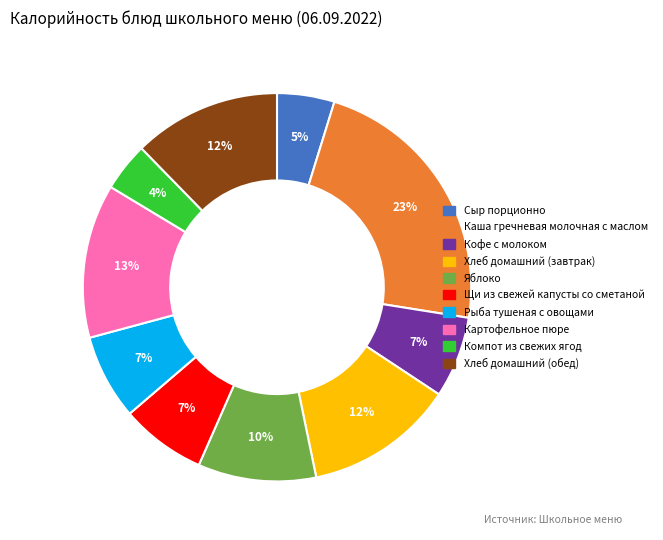

Which has a higher value, Картофельное пюре or Каша гречневая молочная с маслом?

Каша гречневая молочная с маслом